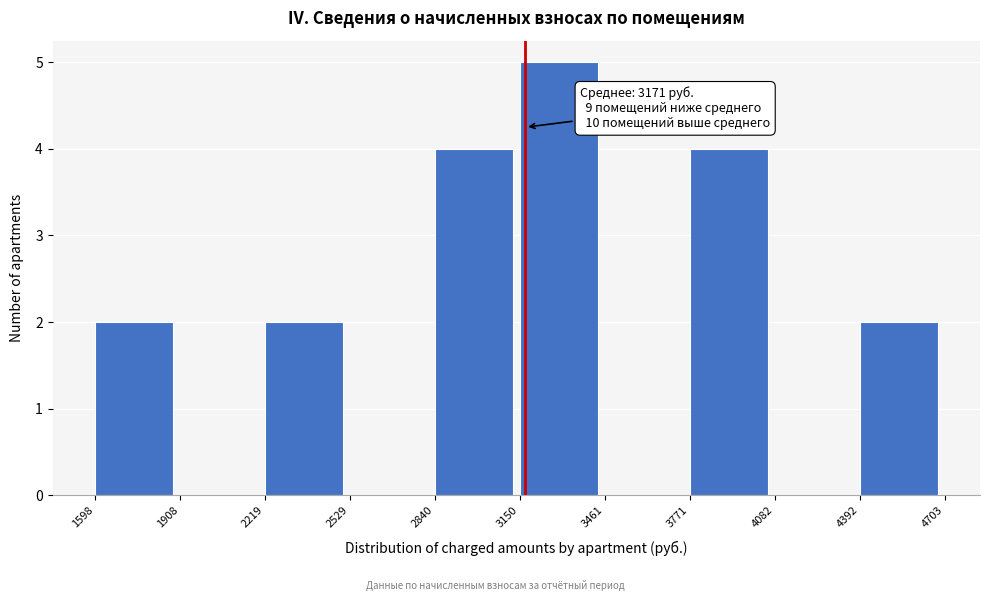

Which range on the x-axis has the tallest bar?

3150 to 3461